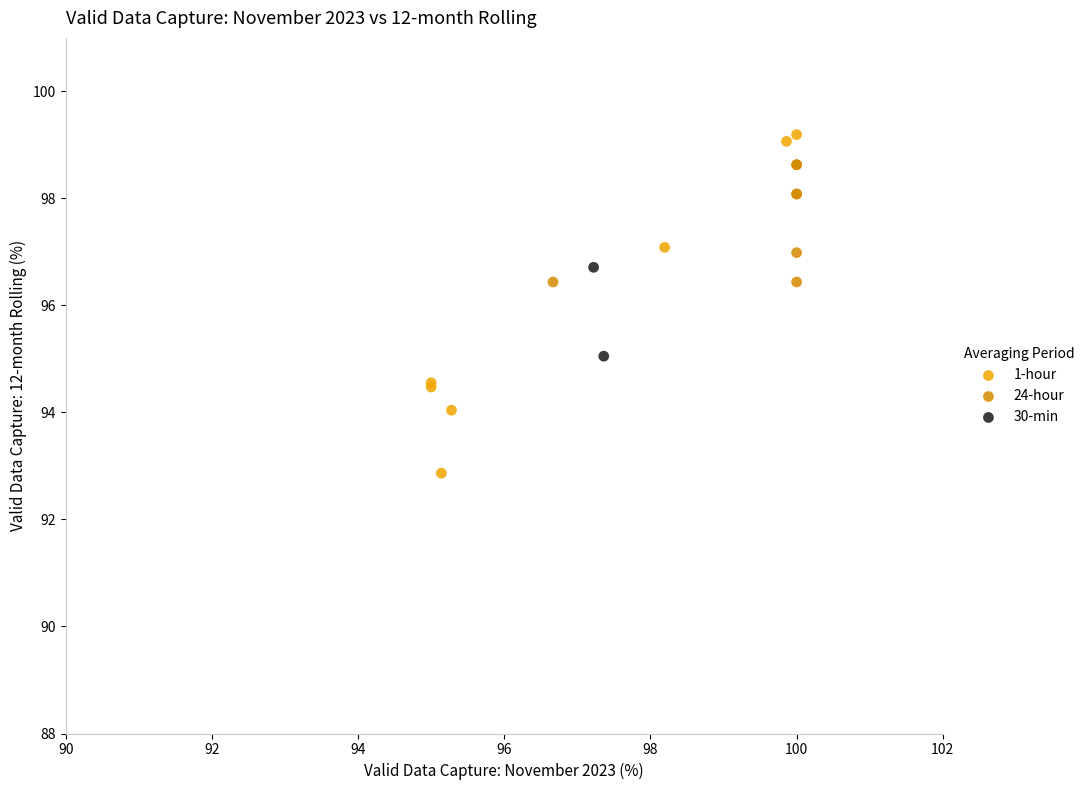

What are all the series names shown in the legend?

1-hour, 24-hour, 30-min